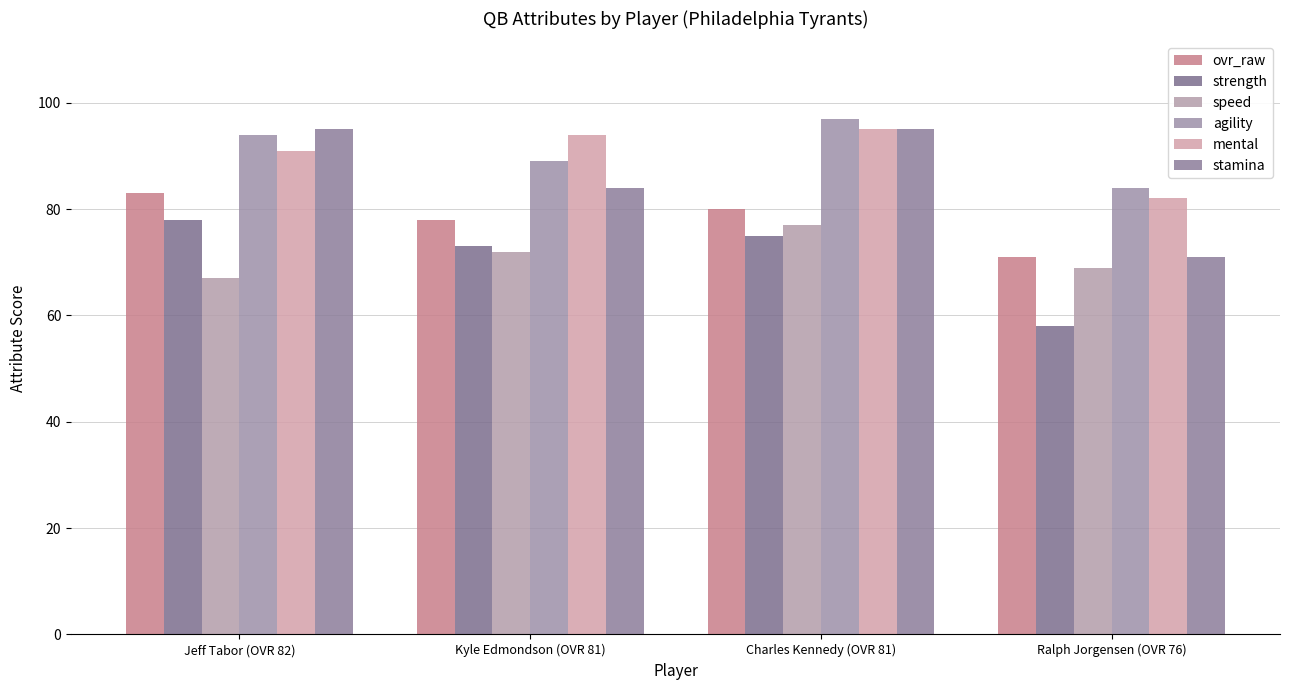

What is the label of the 2nd bar from the right?

Charles Kennedy (OVR 81)